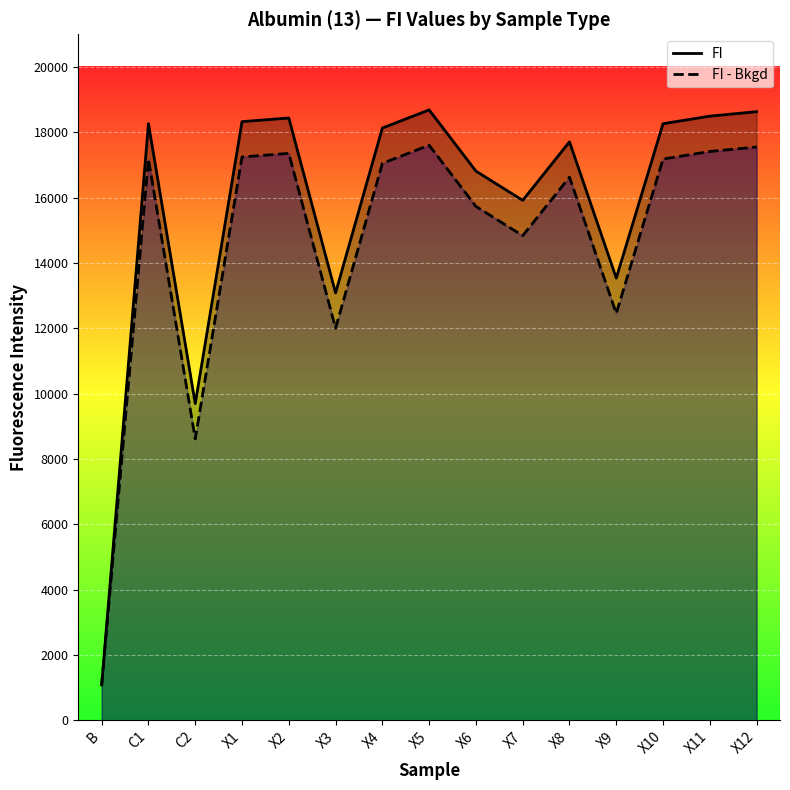

True or false: FI - Bkgd has a value of 12002.0 at X3.

True